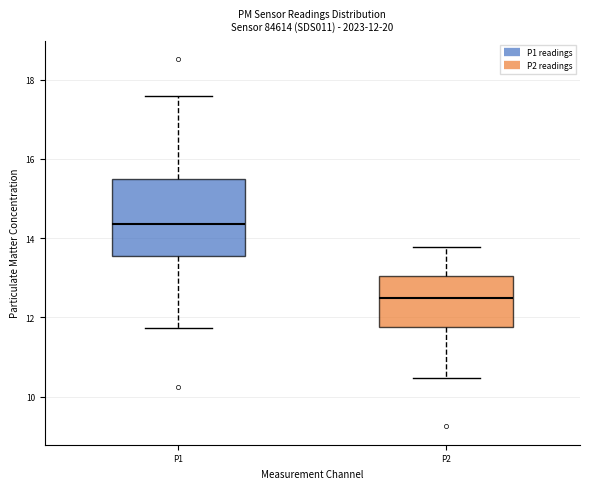

Comparing the boxes themselves (not the whiskers), which one is the tallest?

P1